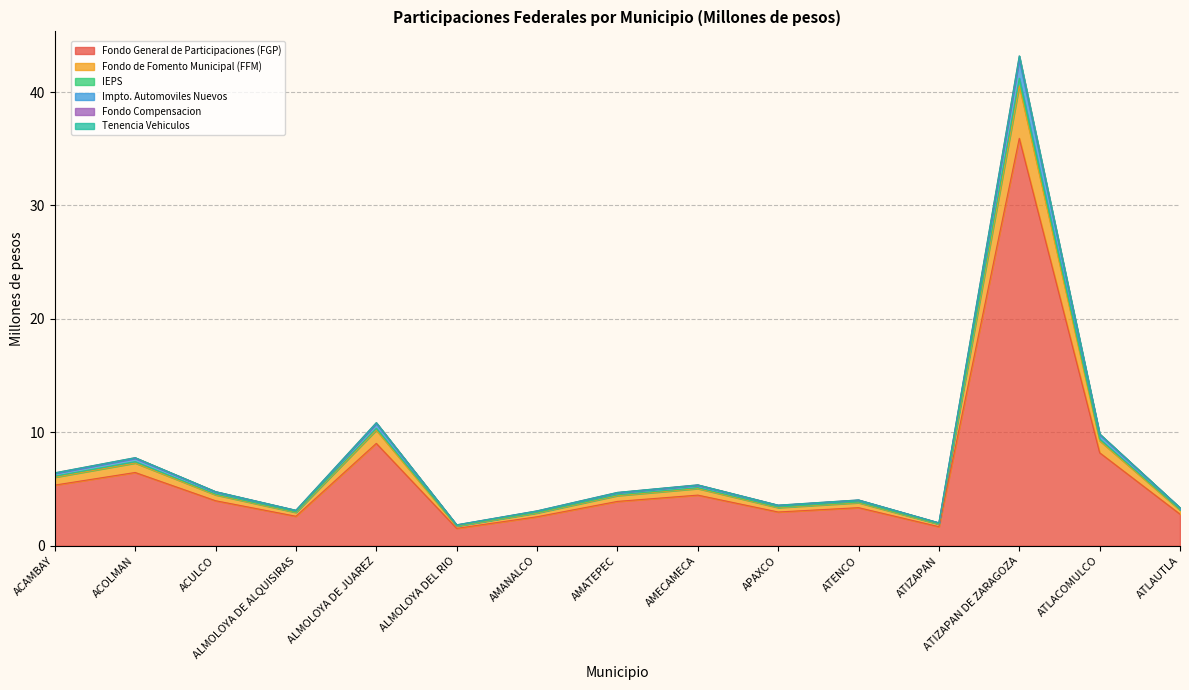

True or false: IEPS and Fondo General de Participaciones (FGP) intersect in this chart.

False